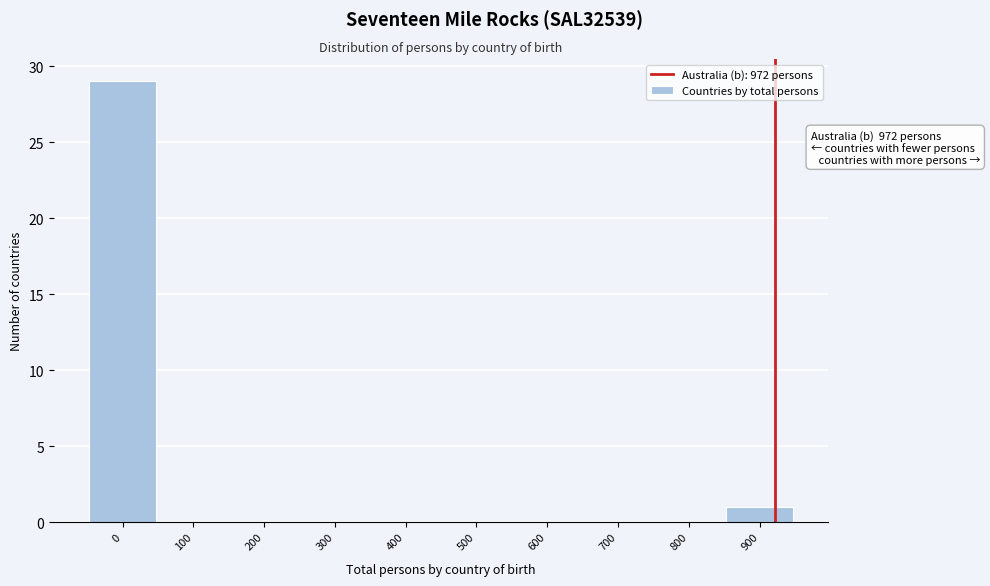

Reading left to right, list all the values displayed in this chart.

0=29	100=0	200=0	300=0	400=0	500=0	600=0	700=0	800=0	900=1